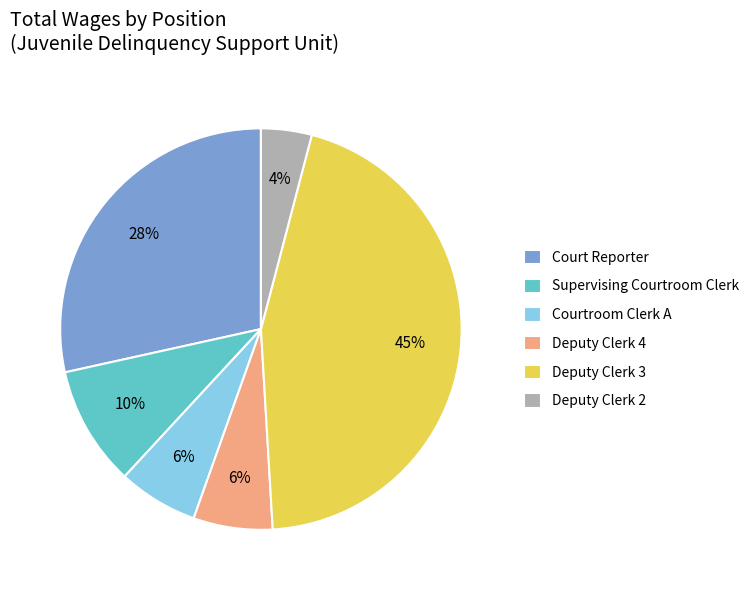

To the nearest percent, what percentage of the pie is Deputy Clerk 3?

45%